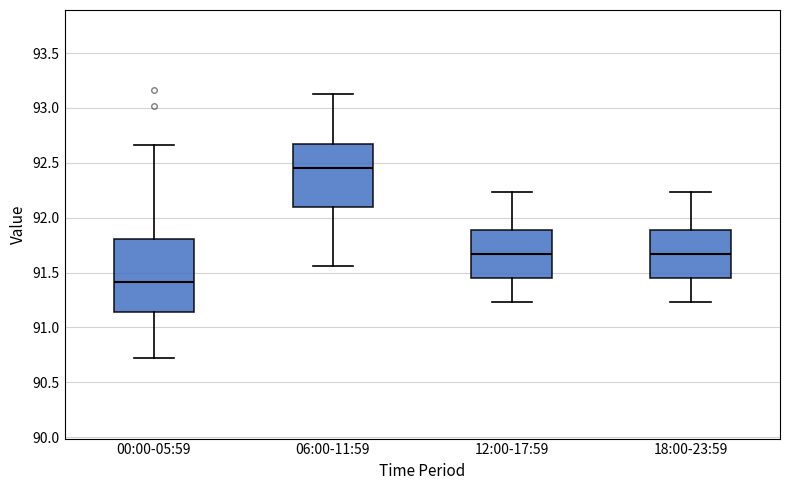

Which box is the tallest, from its lower edge to its upper edge?

00:00-05:59